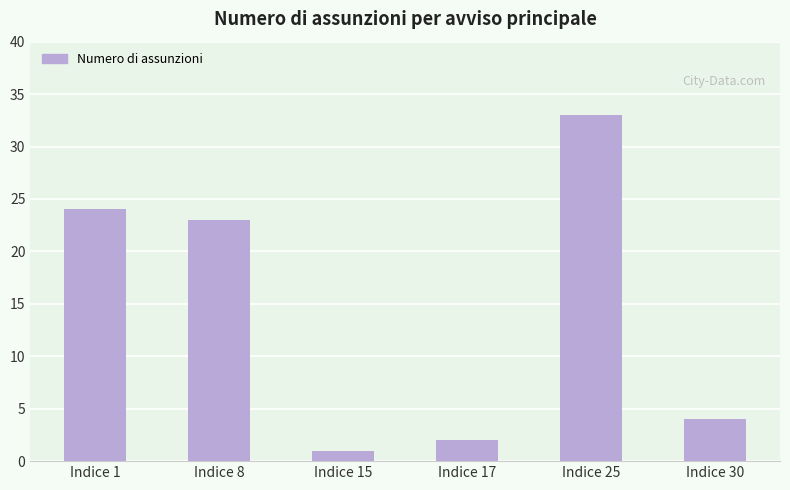

Rank the categories by value from lowest to highest.

Indice 15, Indice 17, Indice 30, Indice 8, Indice 1, Indice 25